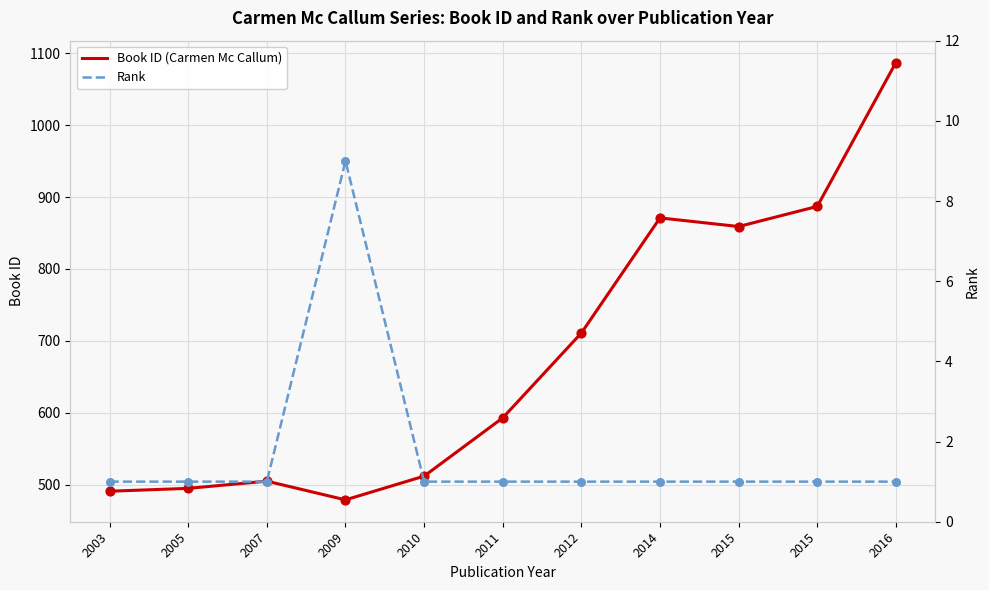

What are all the series names shown in the legend?

Book ID (Carmen Mc Callum), Rank